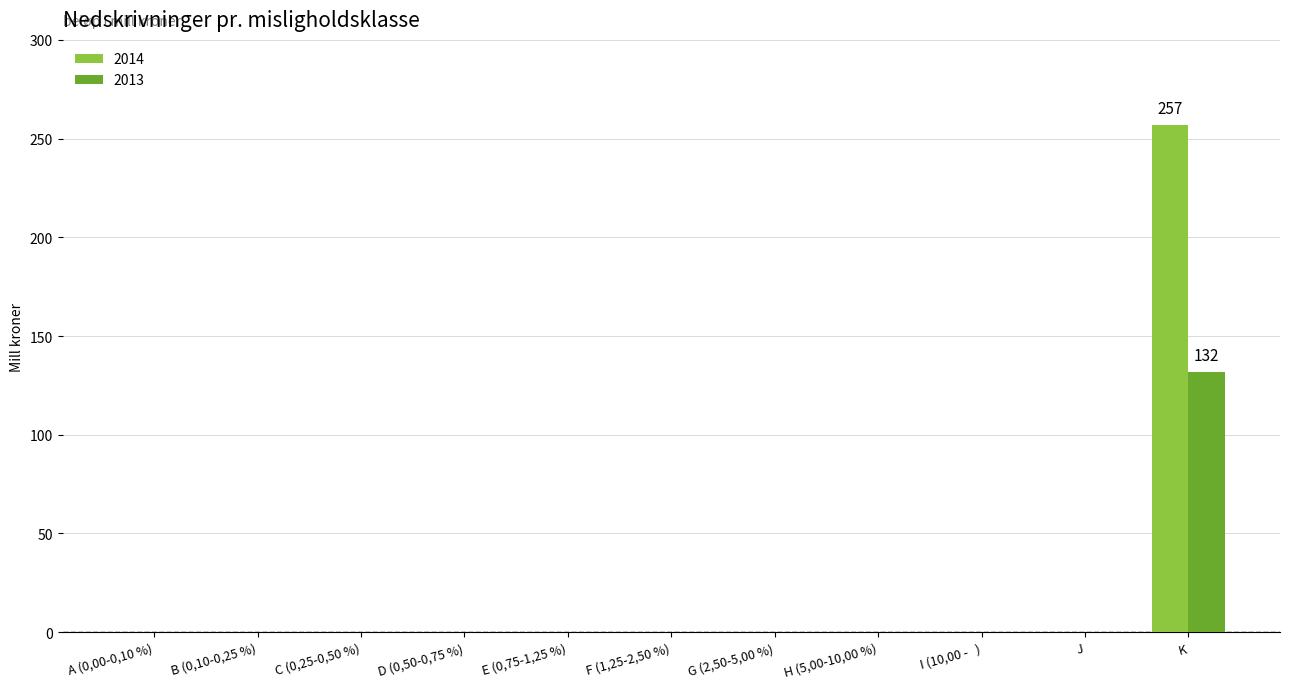

At which category is the sum across all series the highest?

K